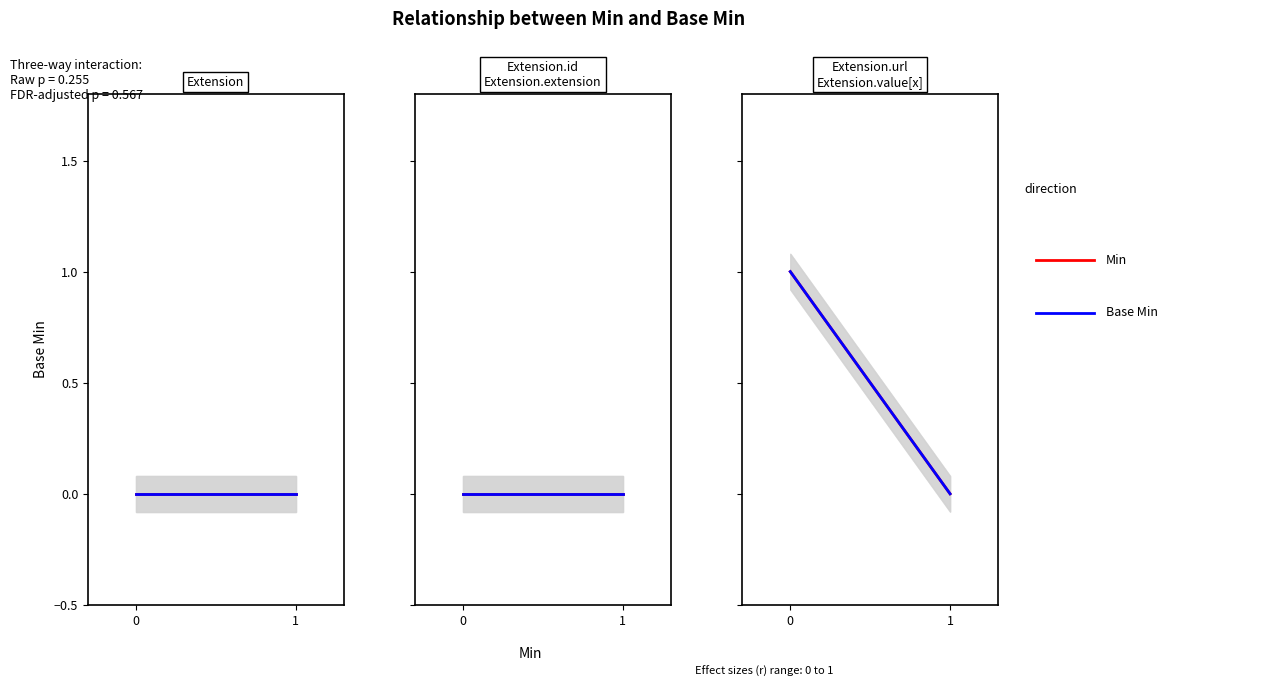

True or false: Base Min has a value of 1 at 0.

True